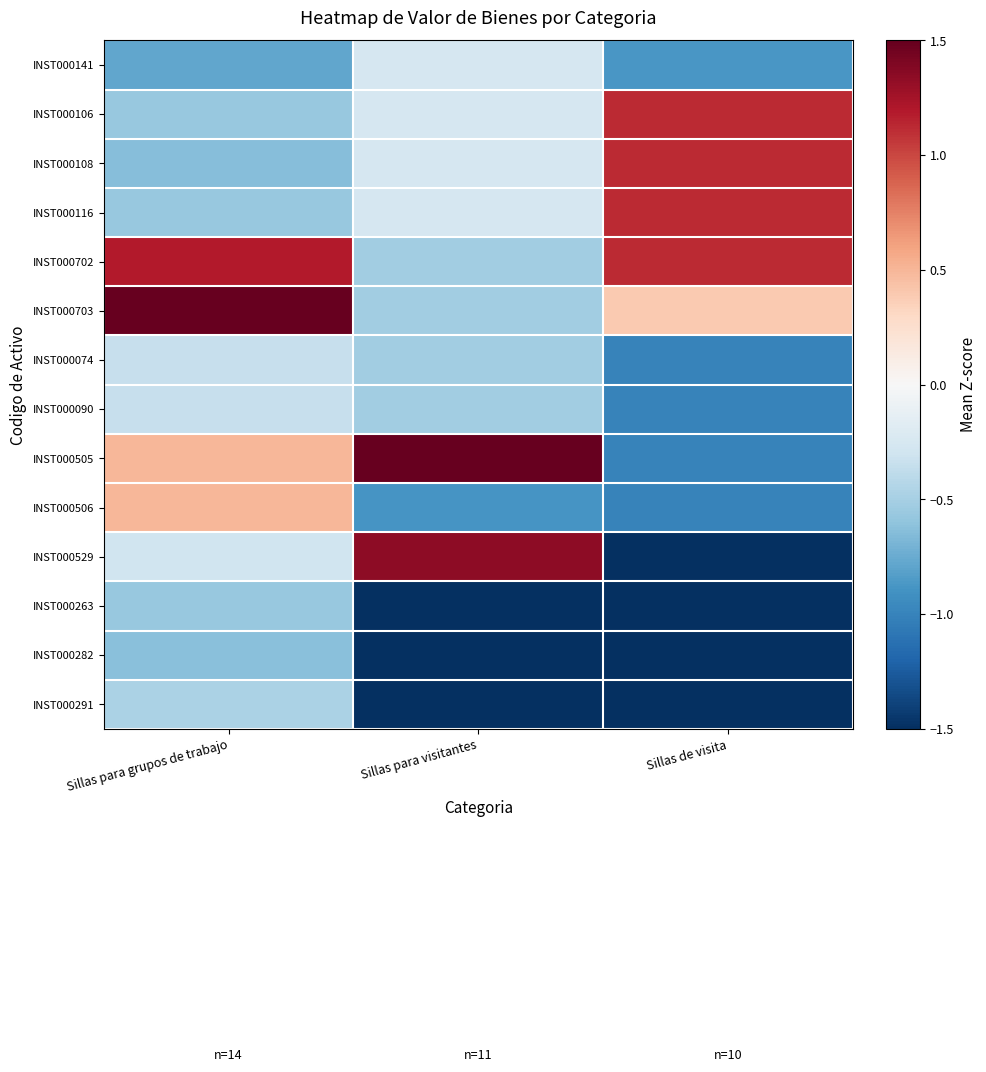

Rank the series at Sillas para grupos de trabajo from highest to lowest value.

INST000703, INST000702, INST000505, INST000506, INST000529, INST000074, INST000090, INST000291, INST000106, INST000116, INST000263, INST000282, INST000108, INST000141